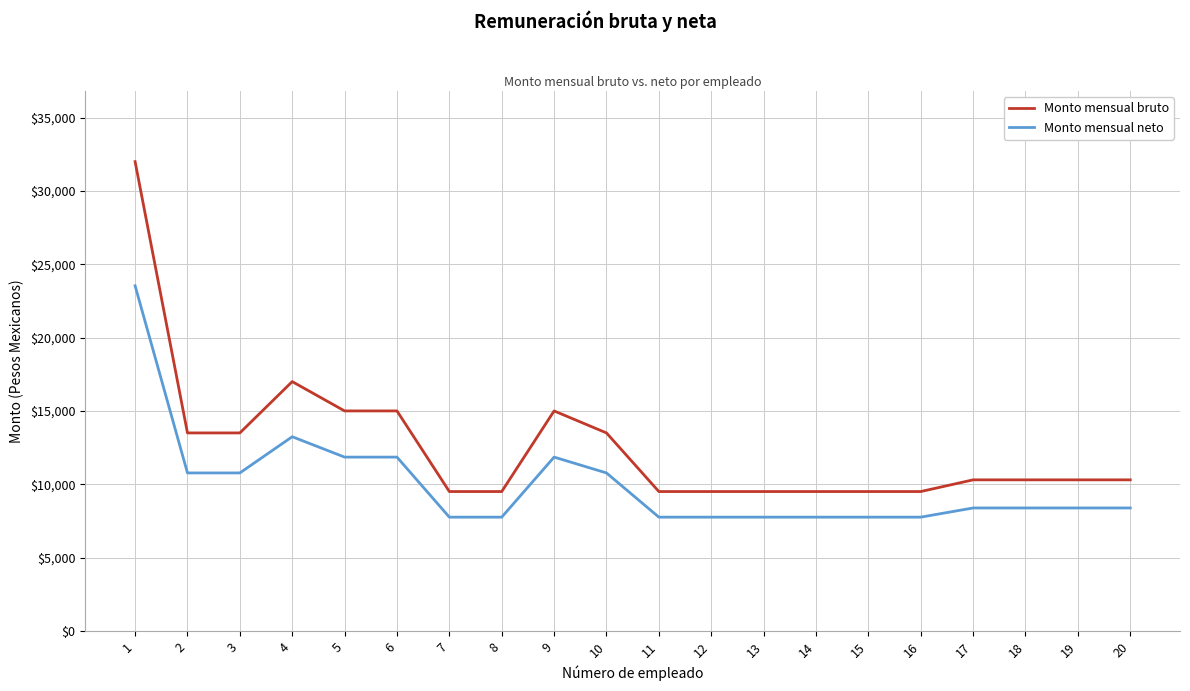

At how many categories does at least one series exceed 11231?

8